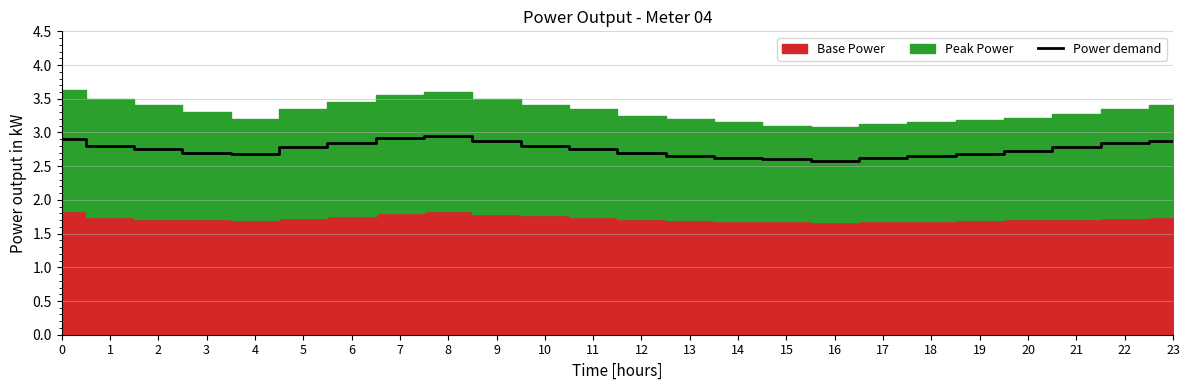

What is the difference between the second highest and minimum values?

0.3